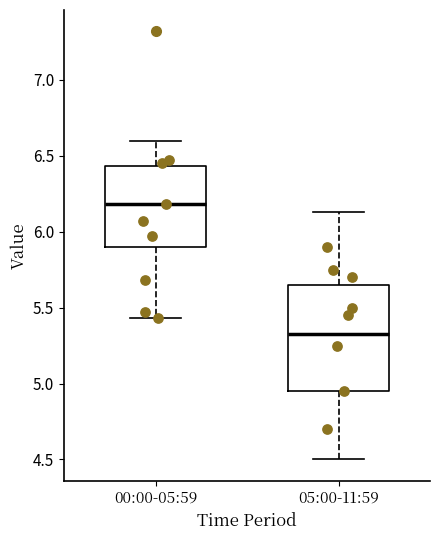

Reading left to right, transcribe this box plot: for each box, give where its median line is, the range the box spans, and where its two whiskers end, as read against the y-axis. The values are not printed on the chart, so give them approximately, as read against the axis.

00:00-05:59: median 6.20, box 5.90 to 6.45, whiskers 5.45 to 6.60
05:00-11:59: median 5.35, box 4.95 to 5.65, whiskers 4.50 to 6.15